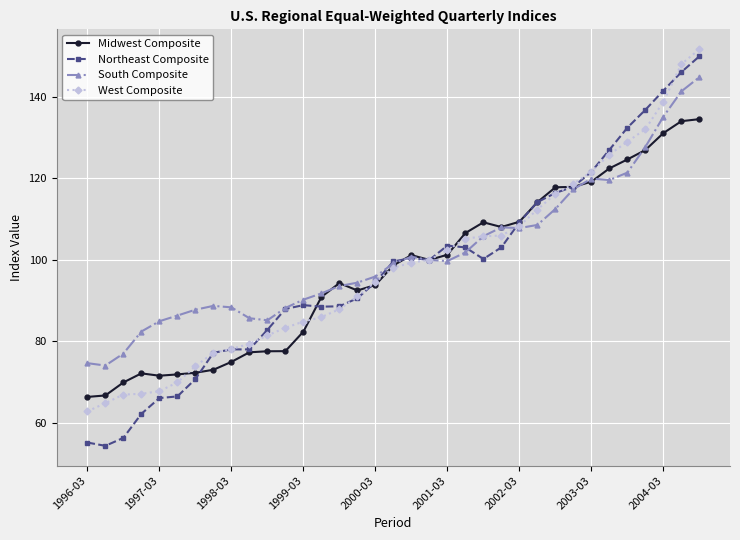

What is the minimum value for Northeast Composite?

54.4